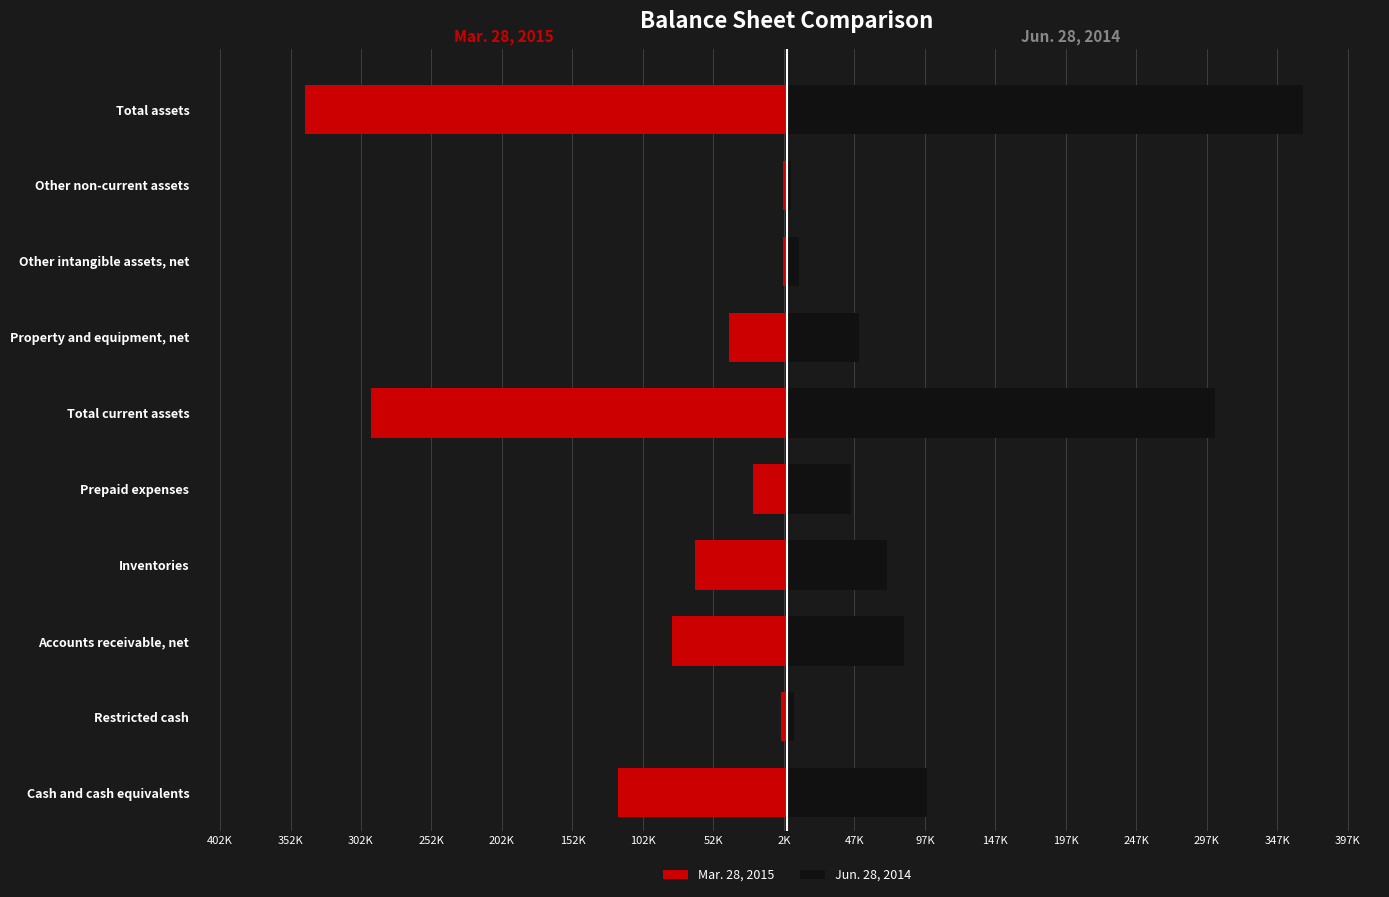

List the series in order of their overall mean, highest first.

Jun. 28, 2014, Mar. 28, 2015